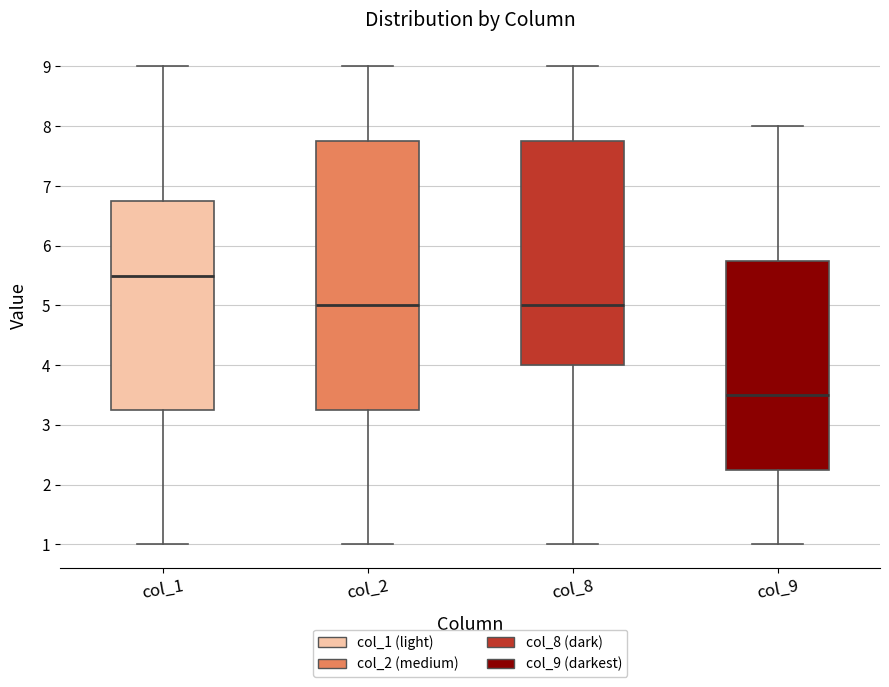

Which box is the tallest, from its lower edge to its upper edge?

col_2